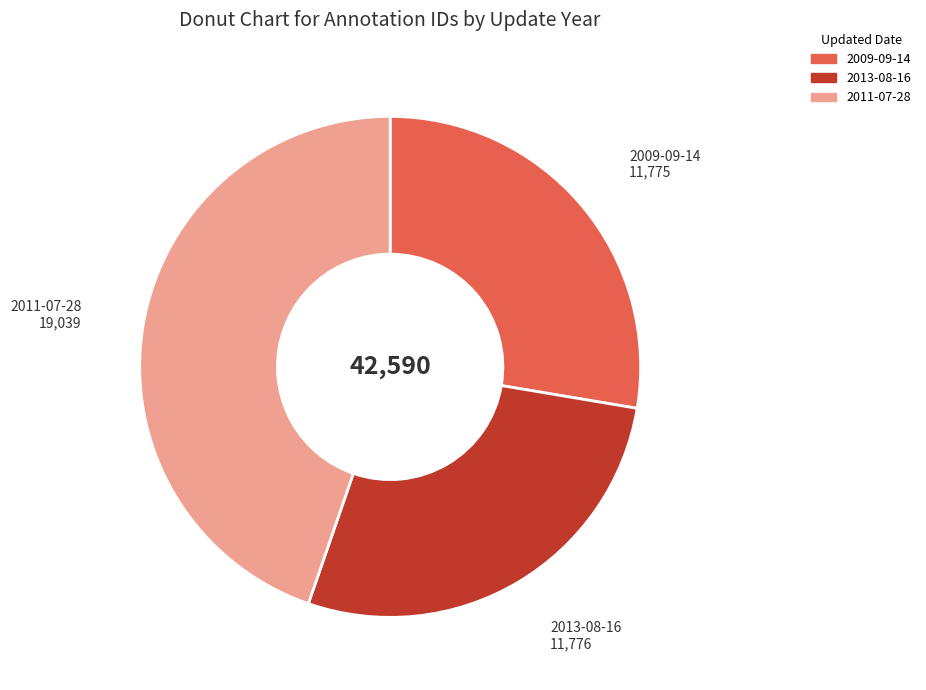

How many segments does this pie chart have?

3